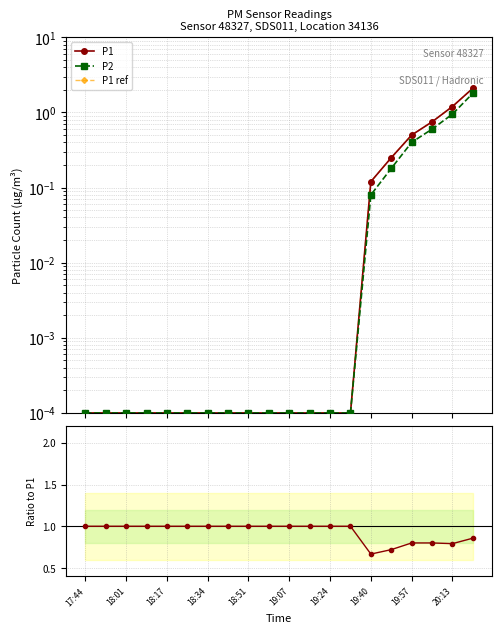

Which series changed the most between 17:44 and 11?

P1